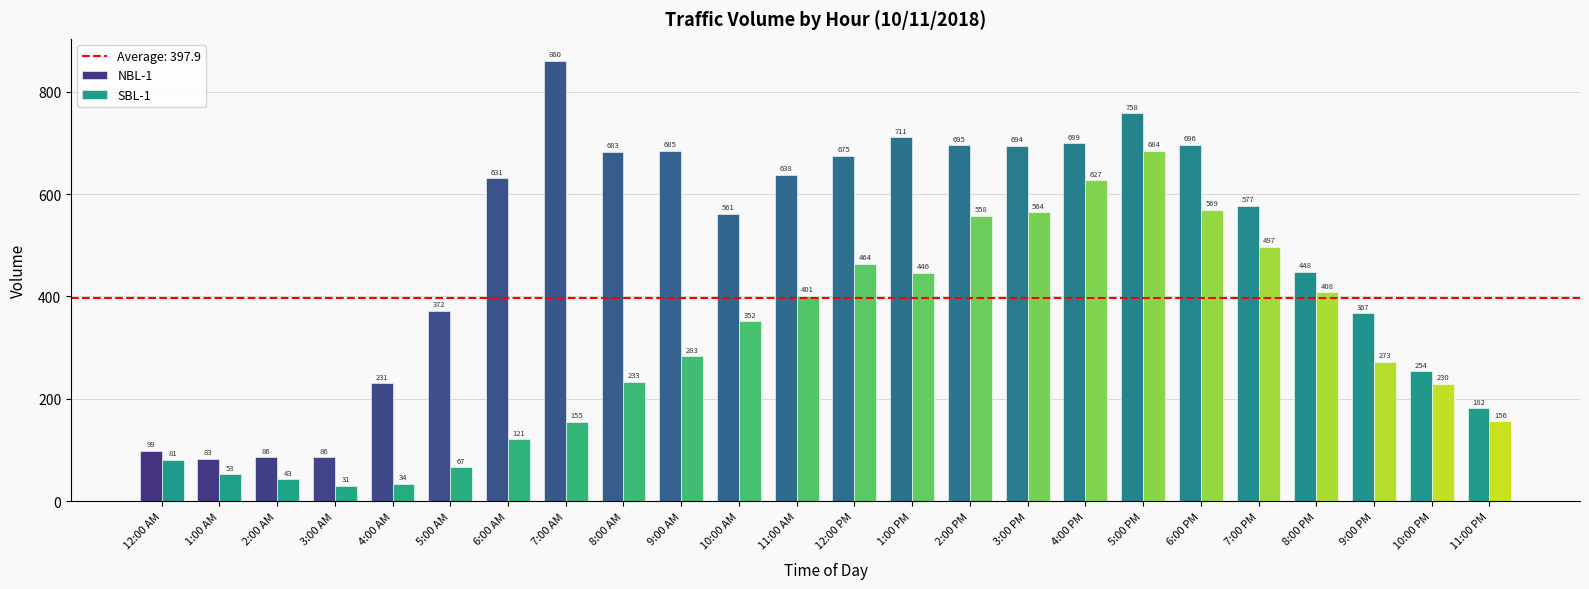

Is the value of NBL-1 at 9:00 PM greater than the value of SBL-1 at 3:00 AM?

Yes